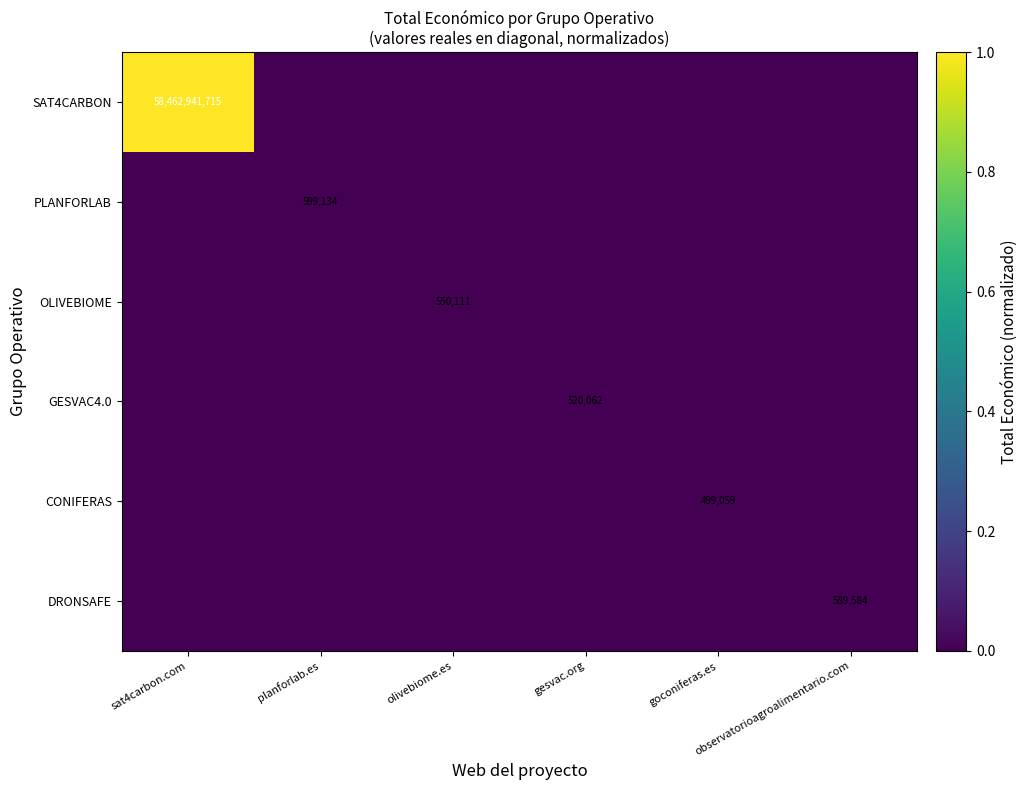

The DRONSAFE series shows 0.0 at observatorioagroalimentario.com. True or false?

False